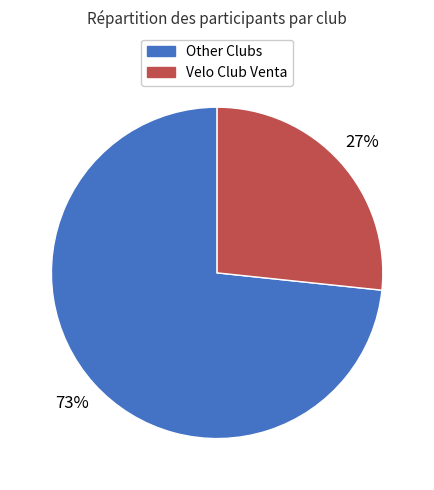

How many segments does this pie chart have?

2